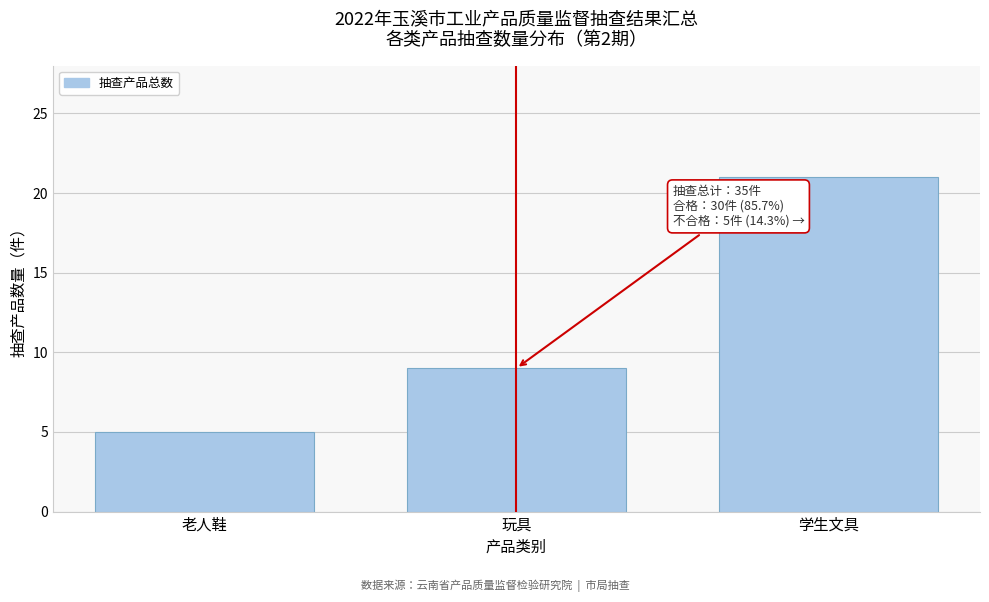

Reading left to right, list all the values displayed in this chart.

5	9	21